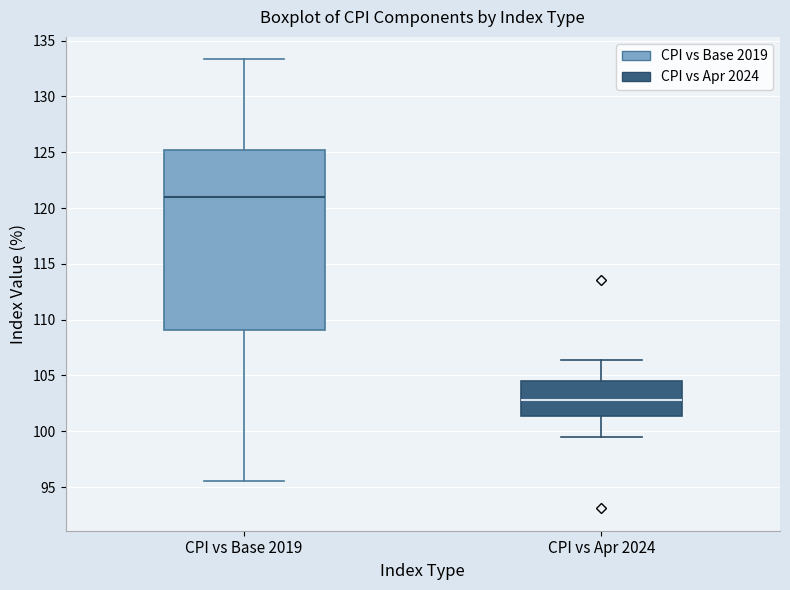

Which box's median line is the highest?

CPI vs Base 2019